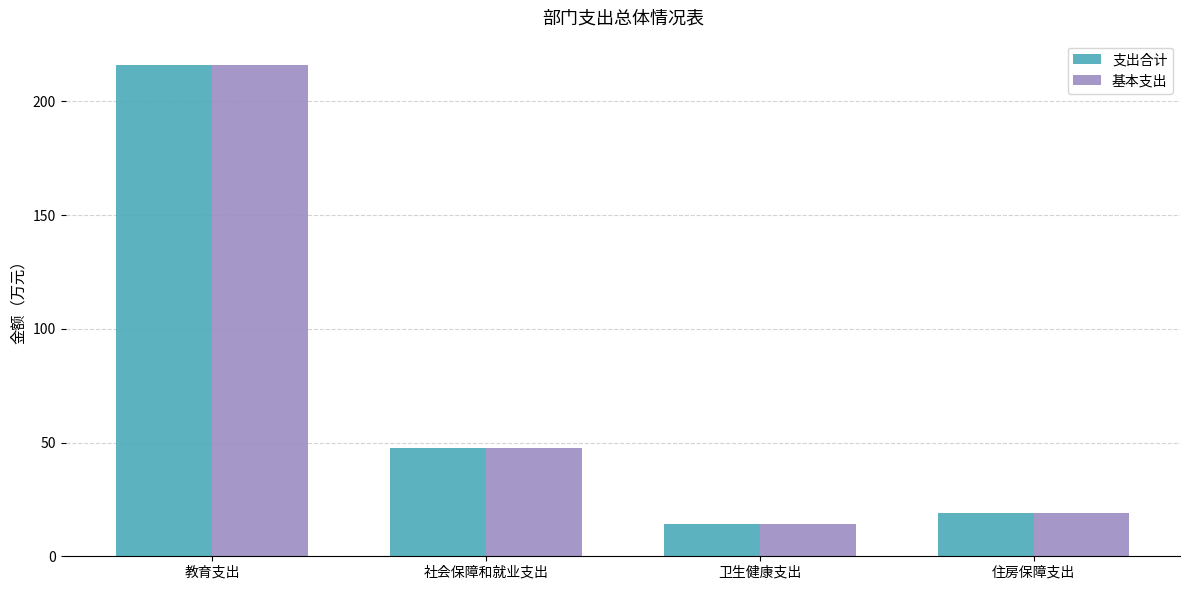

Which category has the highest value in the 基本支出 series?

教育支出